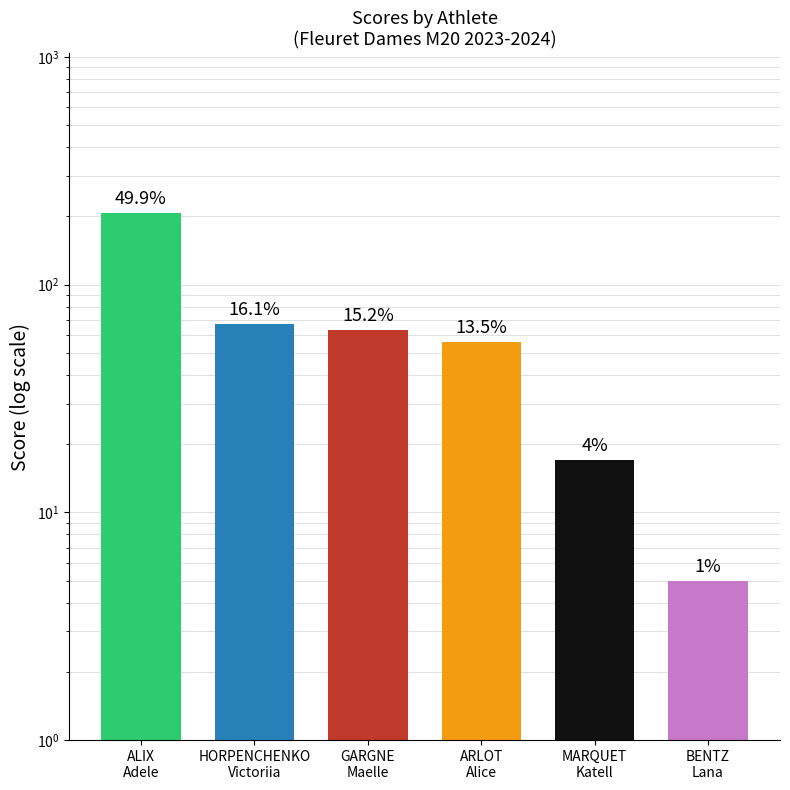

Which category has the highest value across all series?

ALIX
Adele